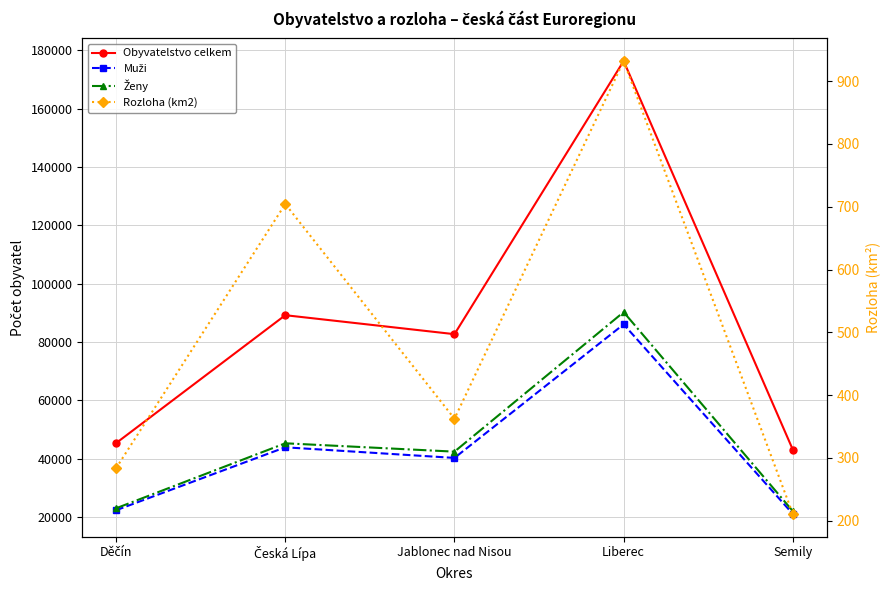

Is this an area chart (filled region under the line)?

No